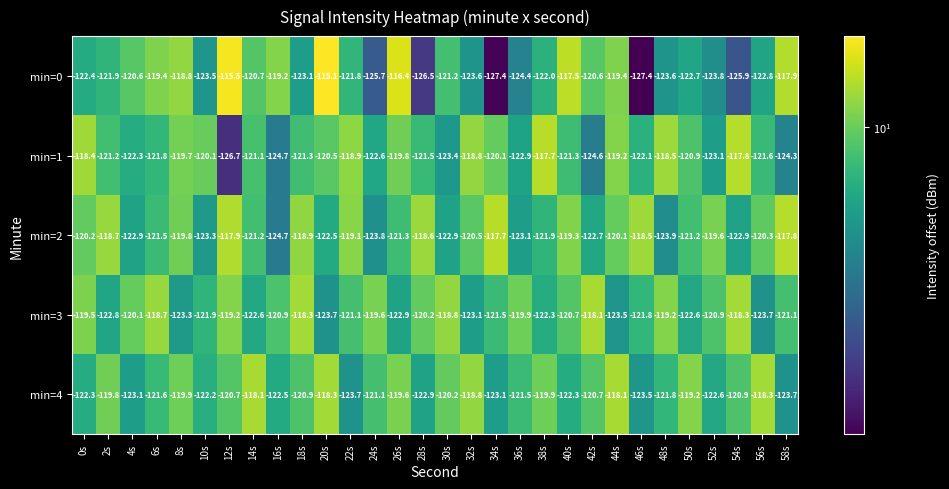

Which series has the widest spread of values?

min=0